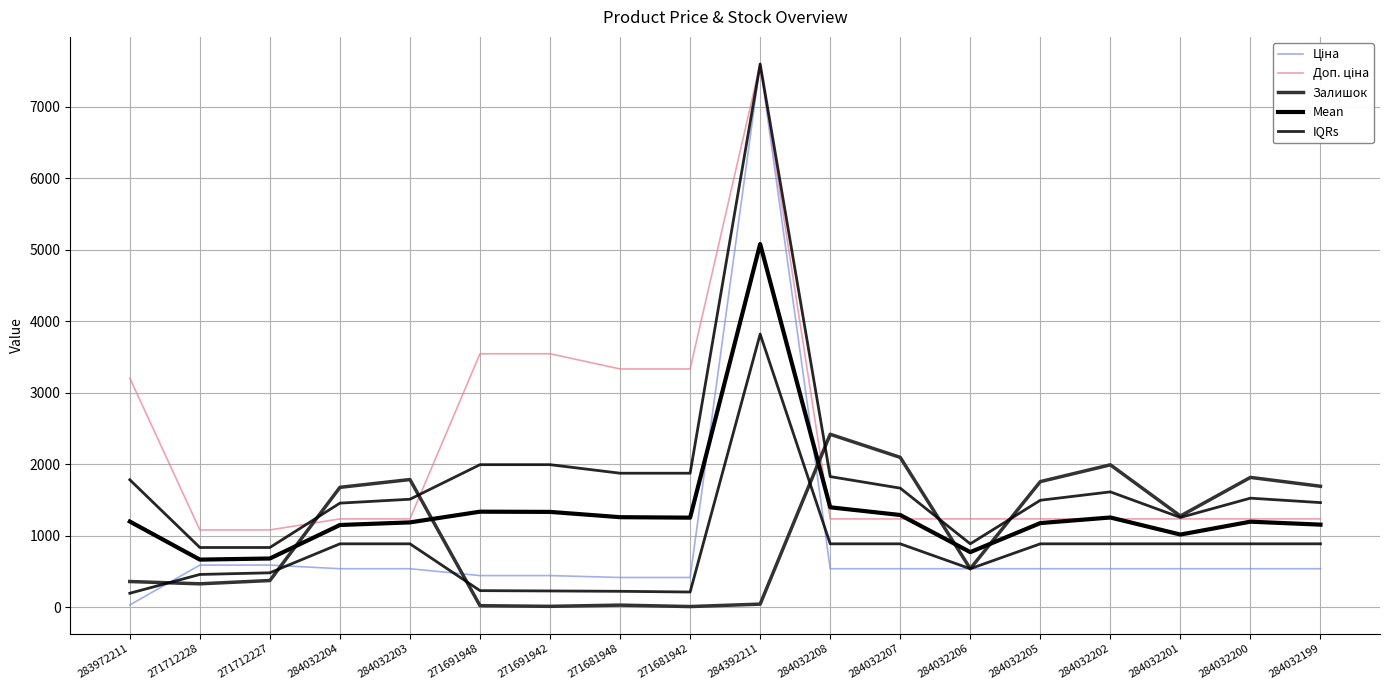

What is the label of the 4th point from the right?

284032202